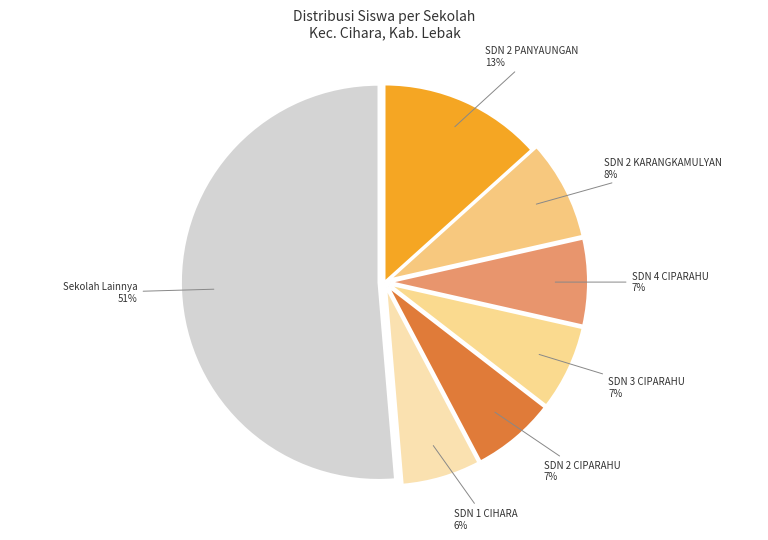

Is there a majority slice in this chart?

Yes